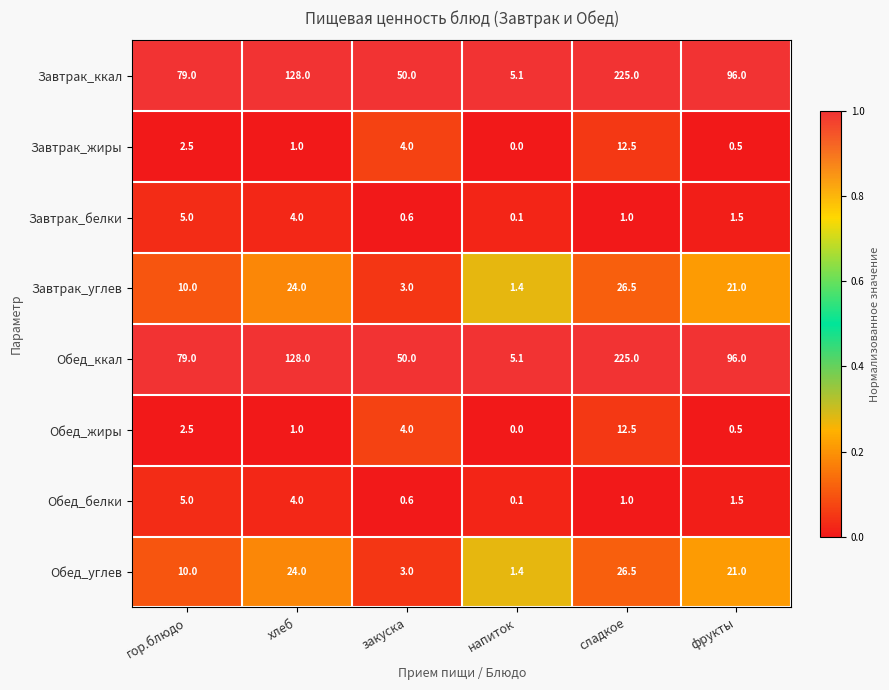

At which label does Завтрак_белки first exceed 1?

гор.блюдо